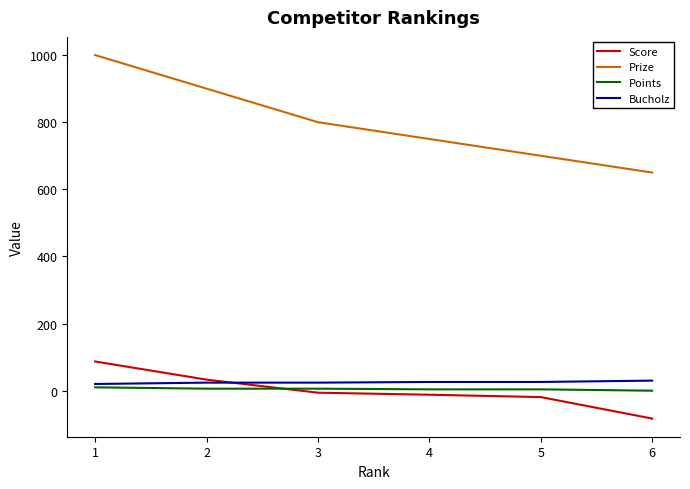

Which series has the largest total across all categories?

Prize